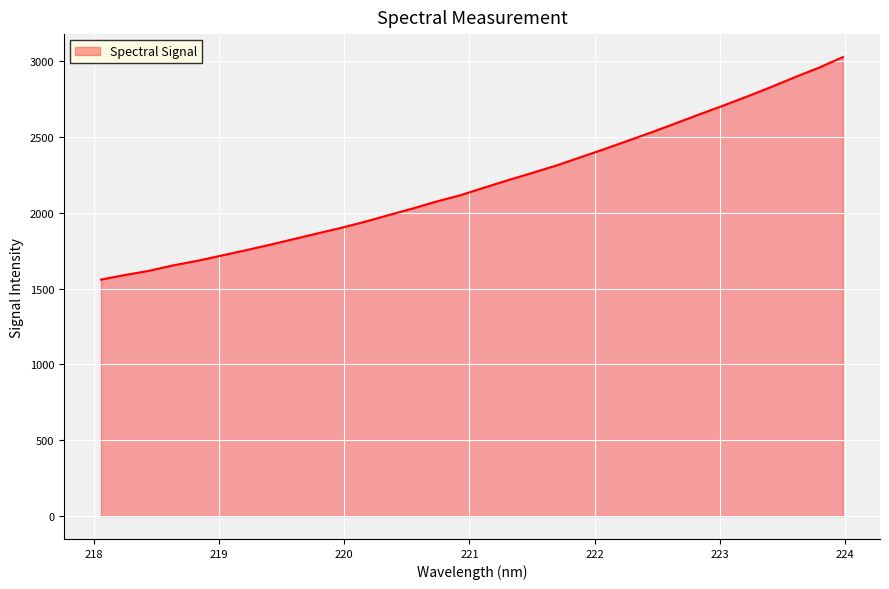

What is the difference between the maximum and minimum values?

1468.1